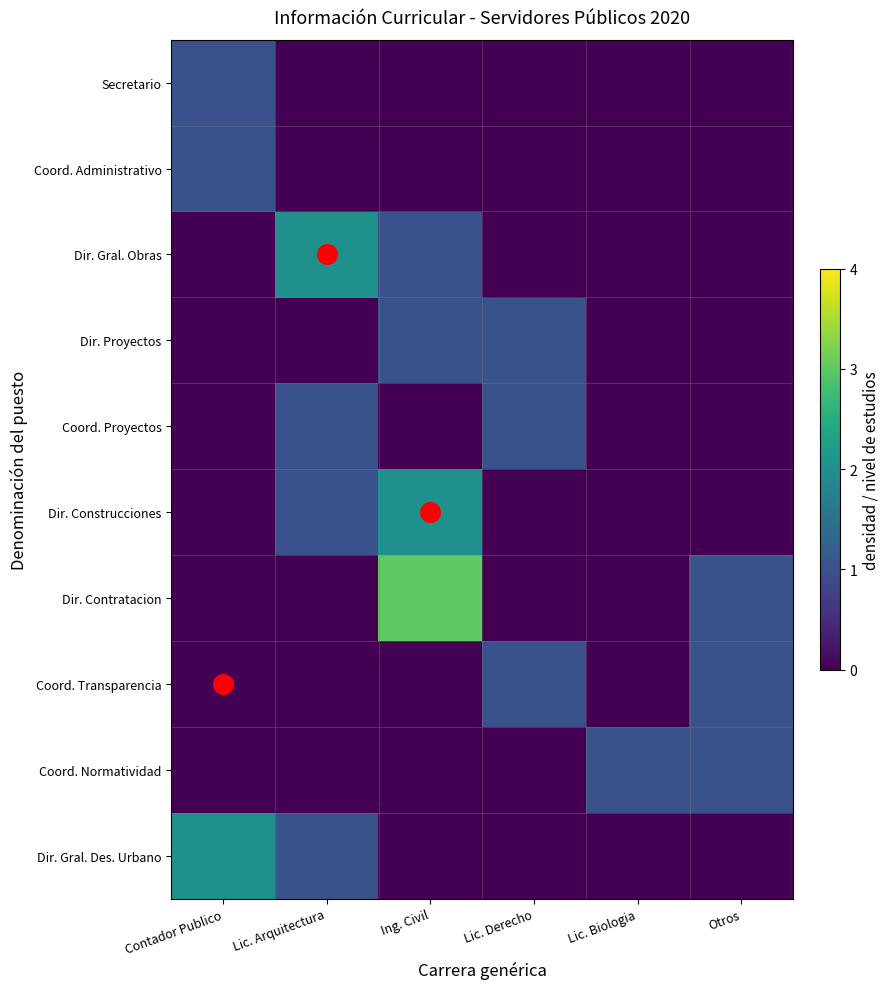

Rank the series by their maximum value, from highest to lowest.

Dir. Contratacion, Dir. Gral. Obras, Dir. Construcciones, Dir. Gral. Des. Urbano, Secretario, Coord. Administrativo, Dir. Proyectos, Coord. Proyectos, Coord. Transparencia, Coord. Normatividad